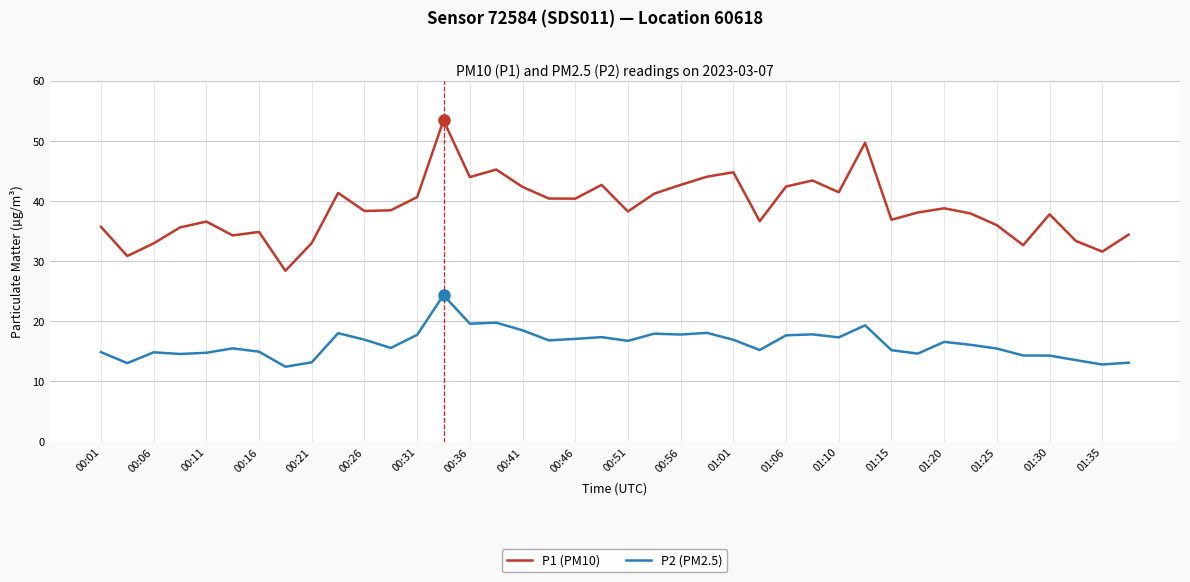

List the series in order of their overall mean, highest first.

P1 (PM10), P2 (PM2.5)